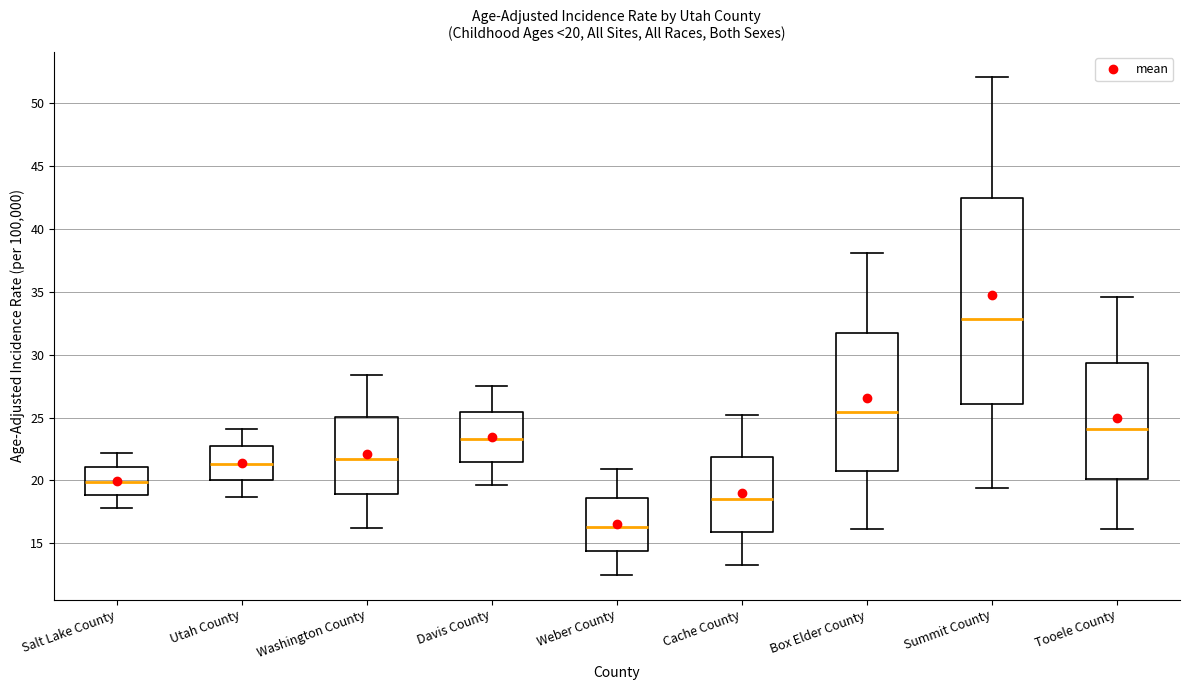

Comparing the boxes themselves (not the whiskers), which one is the tallest?

Summit County